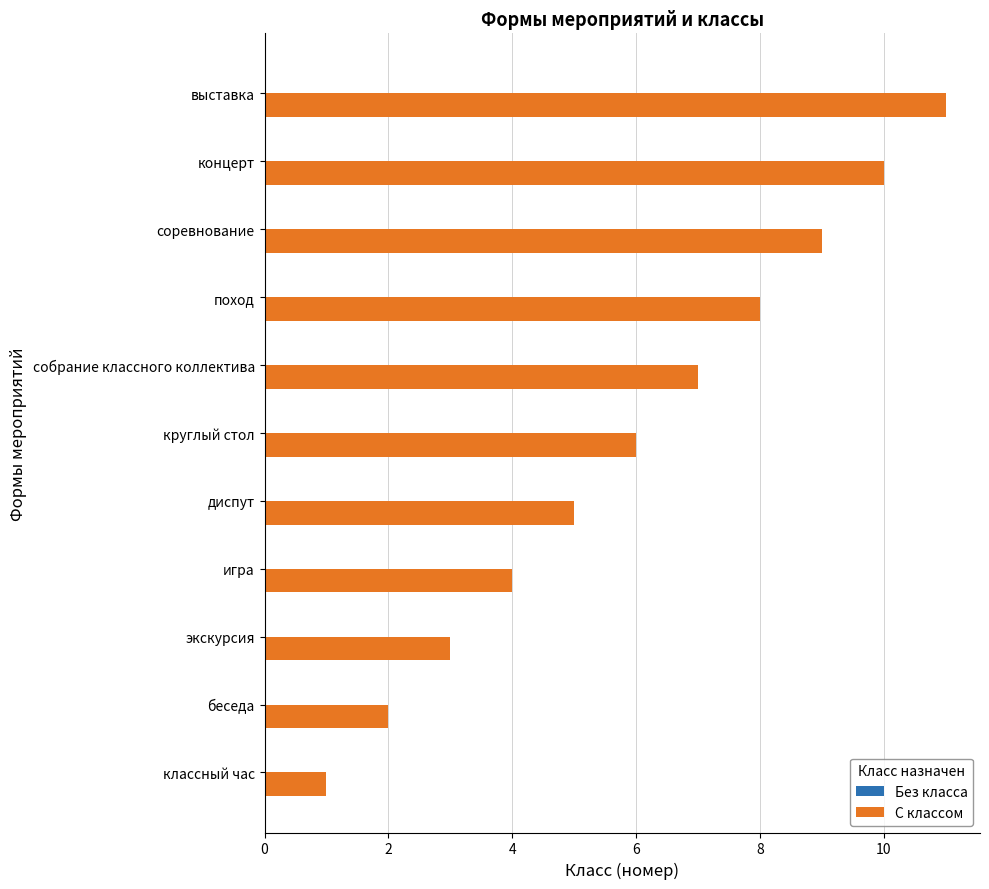

The value at классный час is 1. True or false?

True